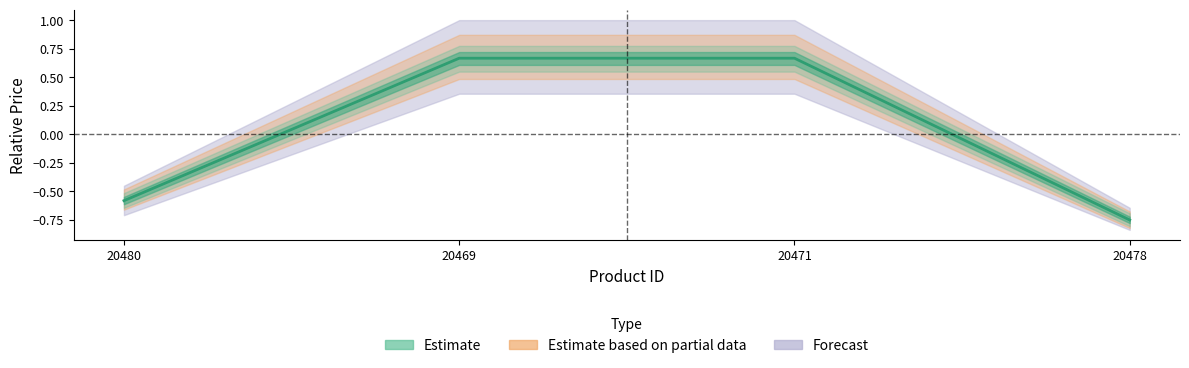

What is the label of the 2nd point from the left?

20469